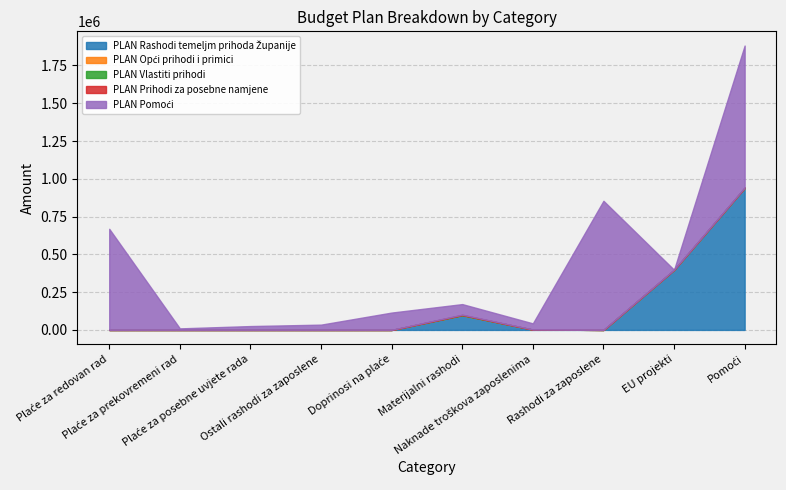

List the series in order of their peak value, lowest first.

PLAN Opći prihodi i primici, PLAN Vlastiti prihodi, PLAN Prihodi za posebne namjene, PLAN Rashodi temeljm prihoda Županije, PLAN Pomoći